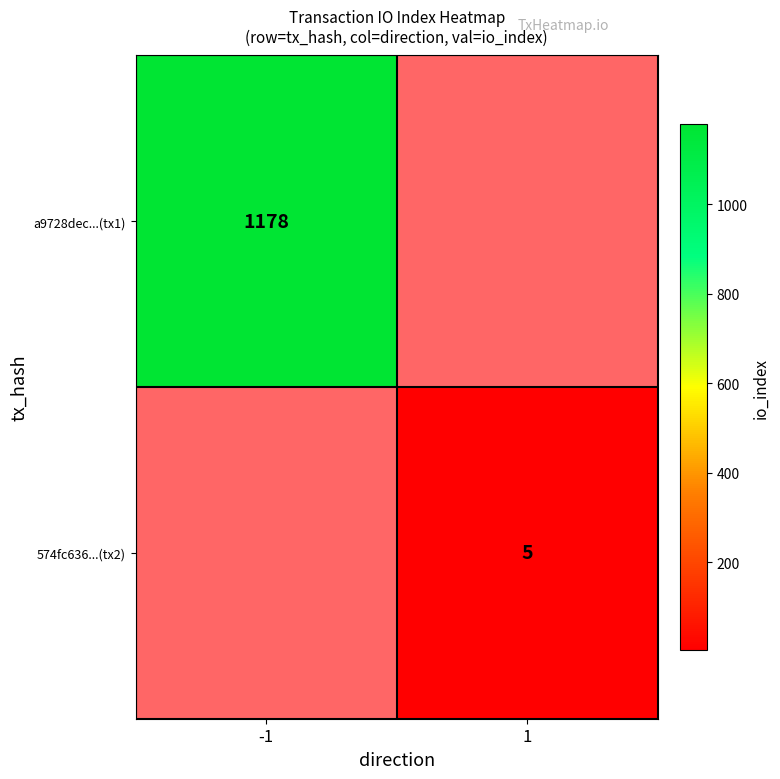

How many series are shown in this chart?

2